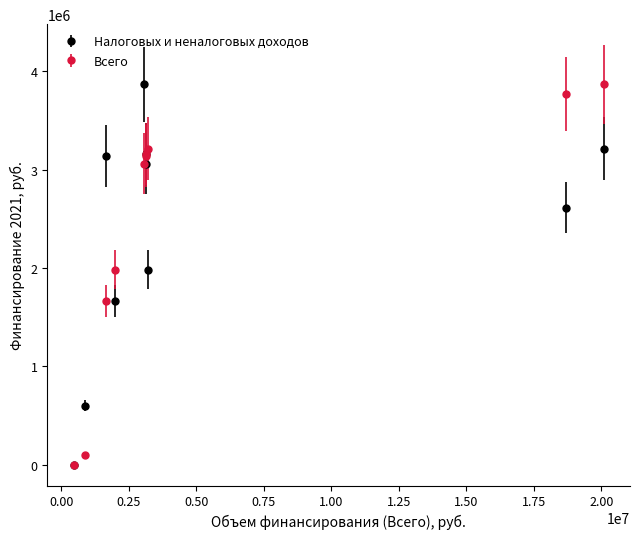

True or false: Всего has more than 2 interior local peaks.

False